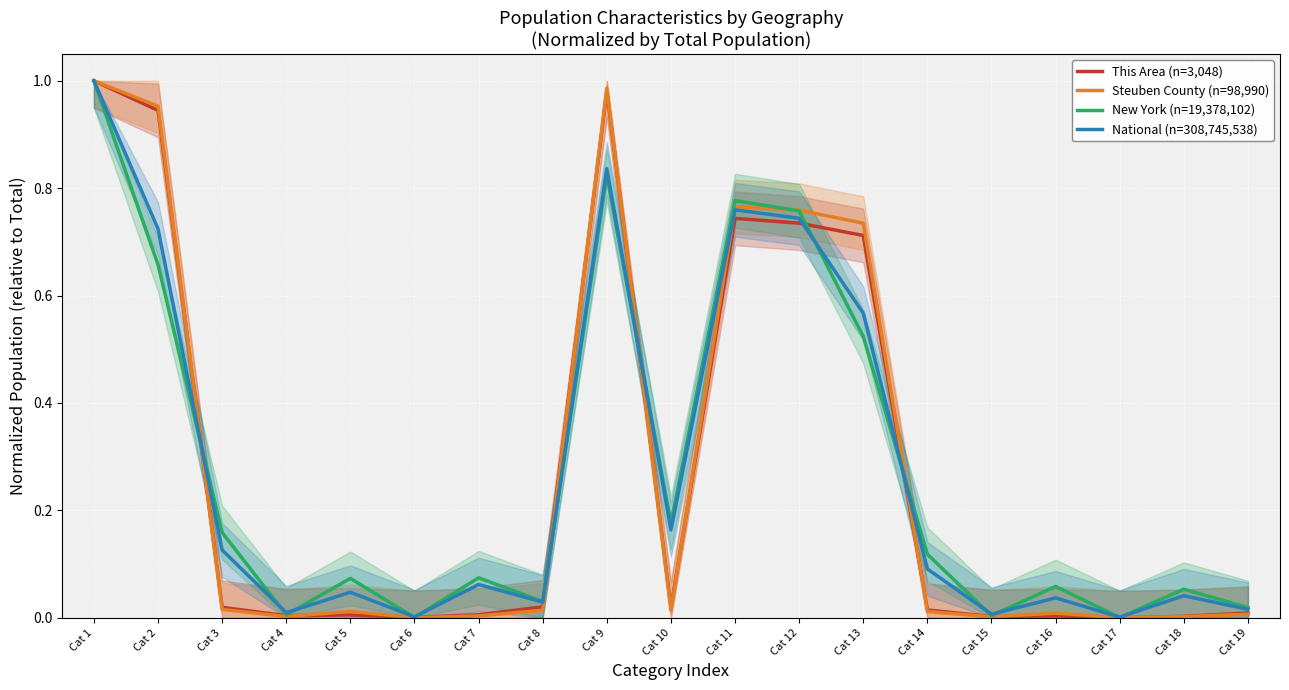

Which series has the largest total across all categories?

New York